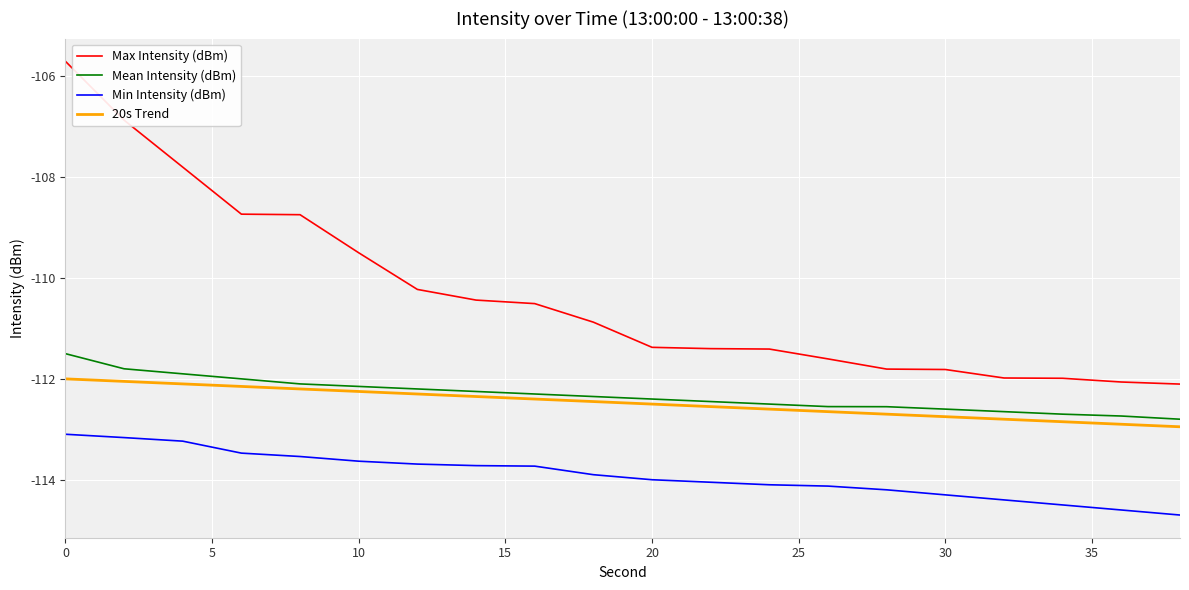

Which series has the largest range (max minus min)?

Max Intensity (dBm)